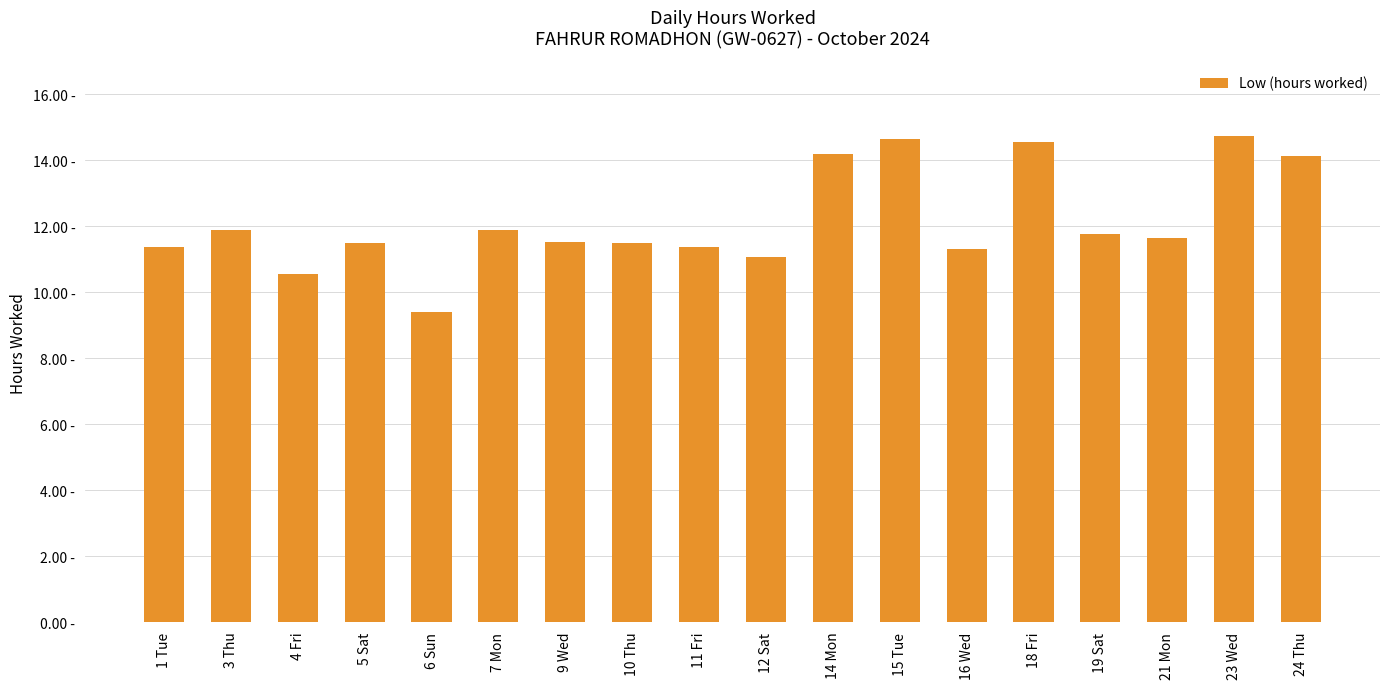

Reading right to left, list all the values displayed in this chart.

14.1	14.7	11.7	11.8	14.6	11.3	14.7	14.2	11.1	11.4	11.5	11.5	11.9	9.4	11.5	10.6	11.9	11.4